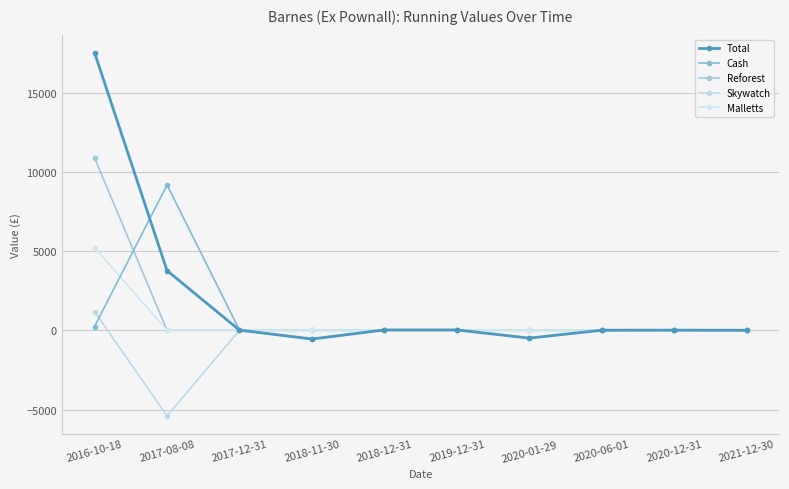

How many distinct data groups are displayed?

5